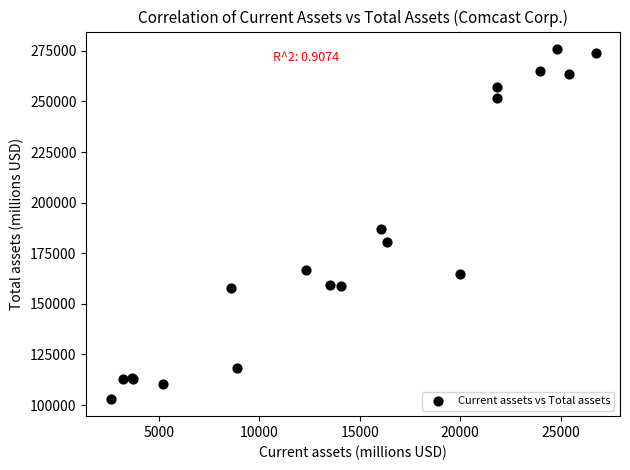

What Y value in the scatter plot is closest to 189525?

186949